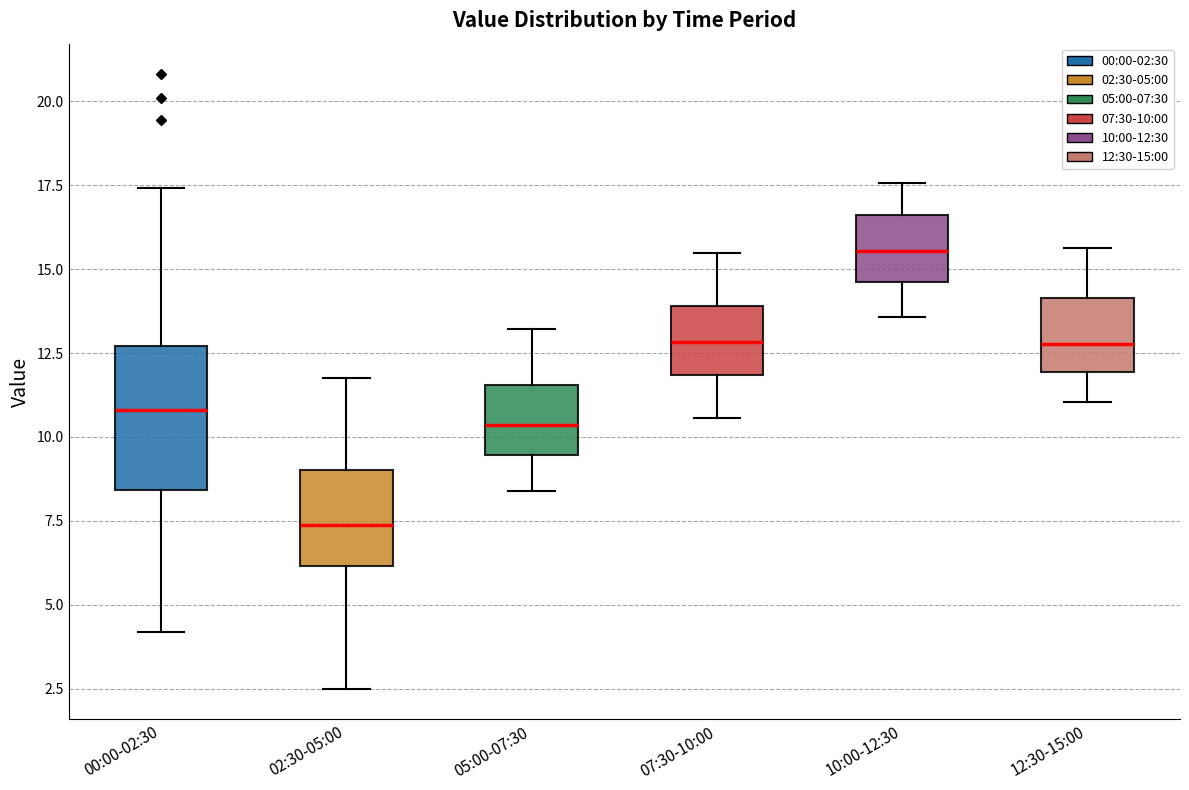

Reading left to right, read every box against the y-axis: the position of its median line, the range the box covers, and the ends of its whiskers. The values are not printed on the chart, so give them approximately, as read against the axis.

00:00-02:30: median 11.0, box 8.5 to 12.5, whiskers 4.0 to 17.5
02:30-05:00: median 7.5, box 6.0 to 9.0, whiskers 2.5 to 12.0
05:00-07:30: median 10.5, box 9.5 to 11.5, whiskers 8.5 to 13.0
07:30-10:00: median 13.0, box 12.0 to 14.0, whiskers 10.5 to 15.5
10:00-12:30: median 15.5, box 14.5 to 16.5, whiskers 13.5 to 17.5
12:30-15:00: median 13.0, box 12.0 to 14.0, whiskers 11.0 to 15.5